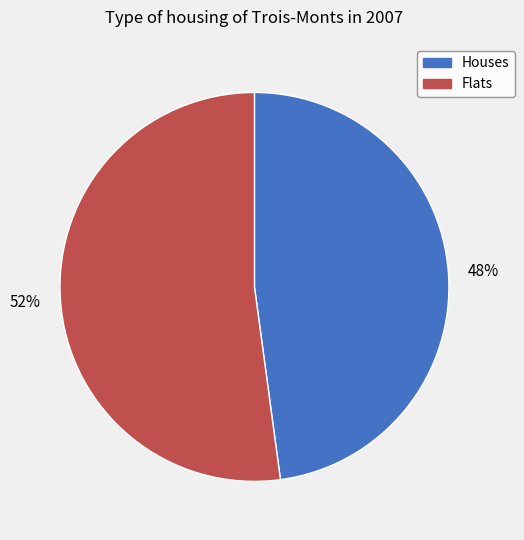

Rank the categories by value from lowest to highest.

Houses, Flats